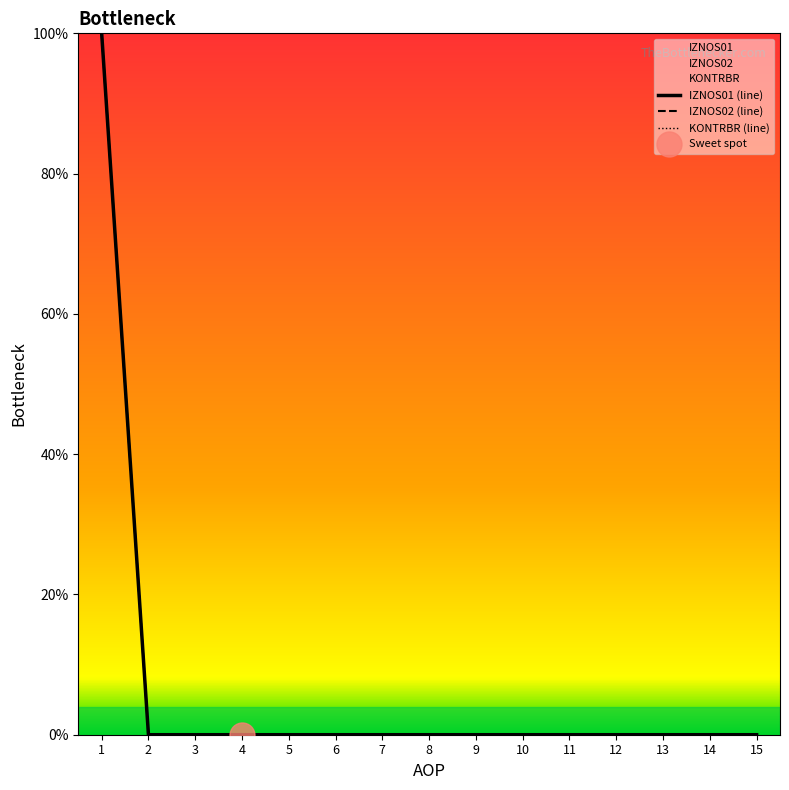

Which series changed the most between 2 and 13?

IZNOS01 (line)